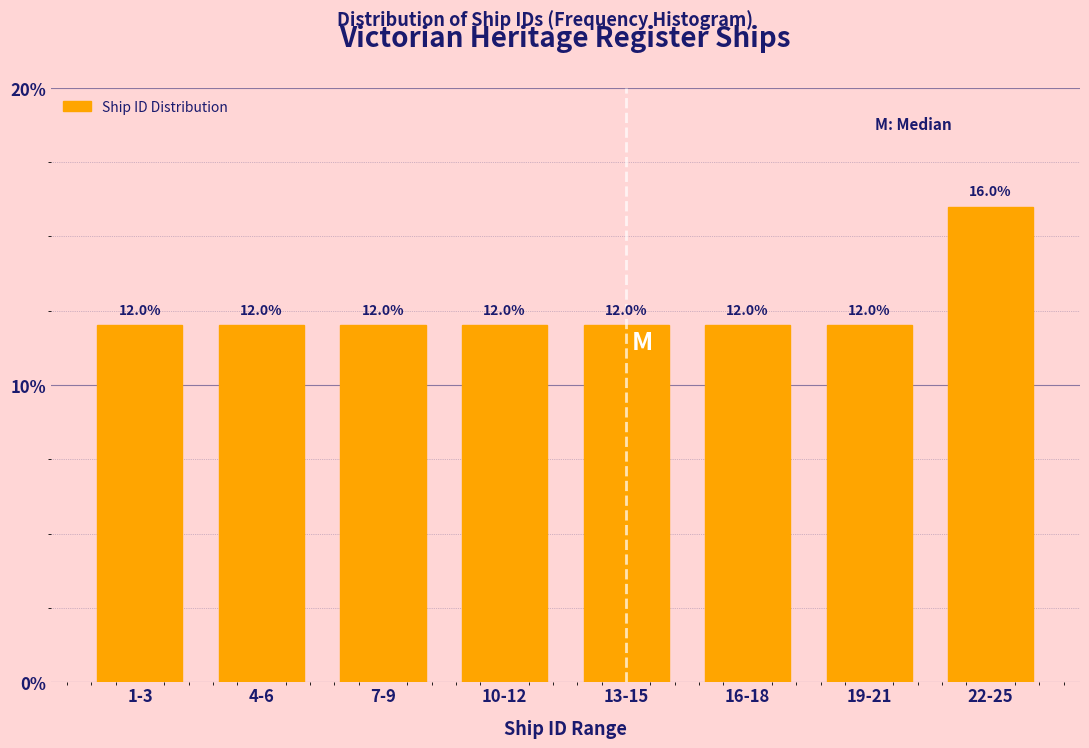

Reading left to right, extract all data points from this chart.

1-3=12	4-6=12	7-9=12	10-12=12	13-15=12	16-18=12	19-21=12	22-25=16